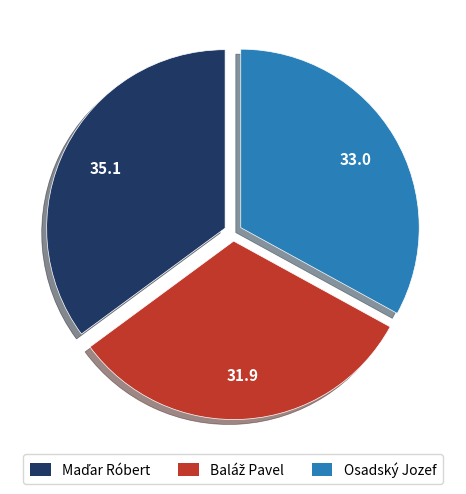

Is it true that Osadský Jozef is 33% of the pie?

True